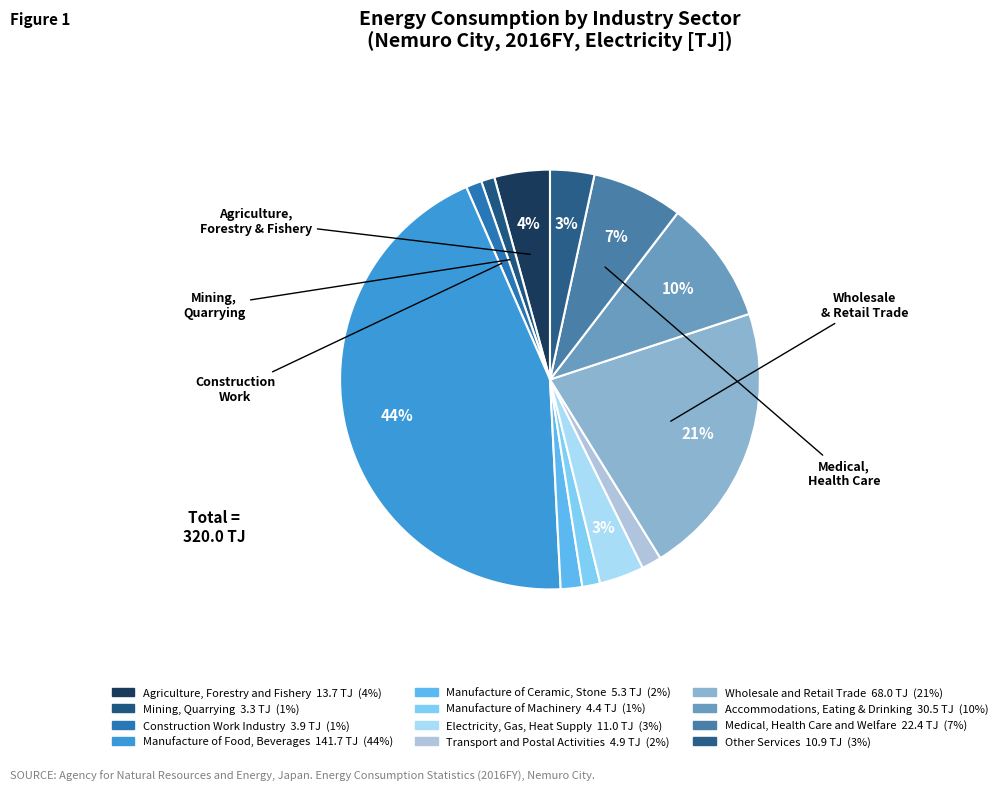

Does any single category account for the majority?

No